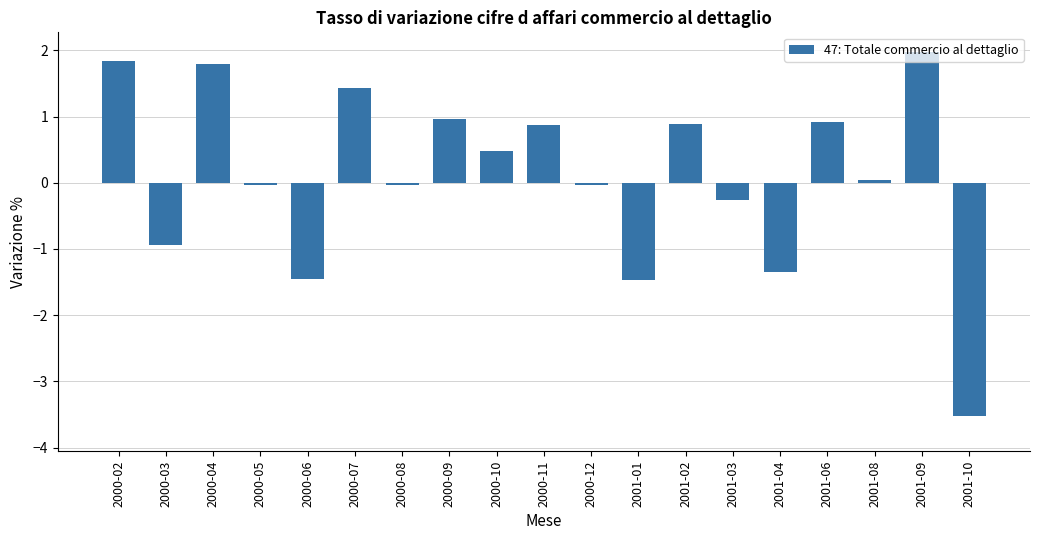

How many data points are less than 0?

9